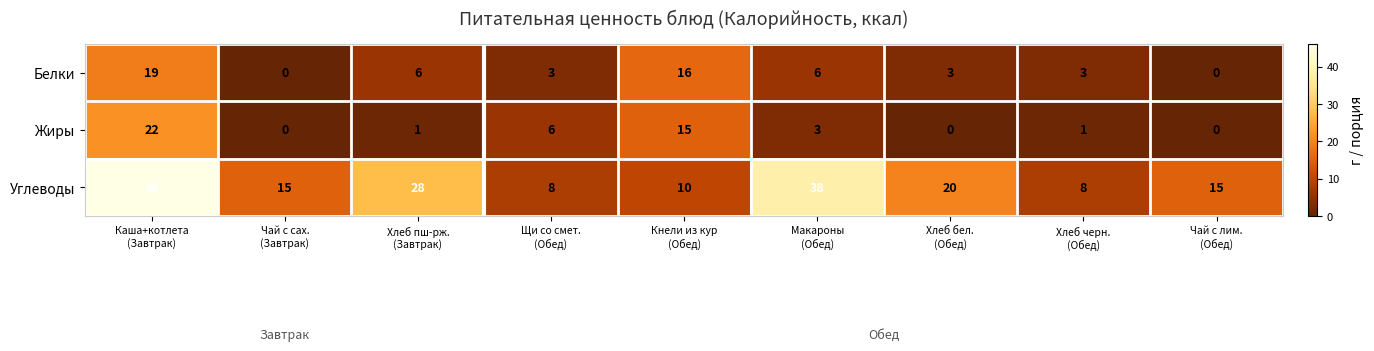

Count the Белки values in the range 3 to 6.

5